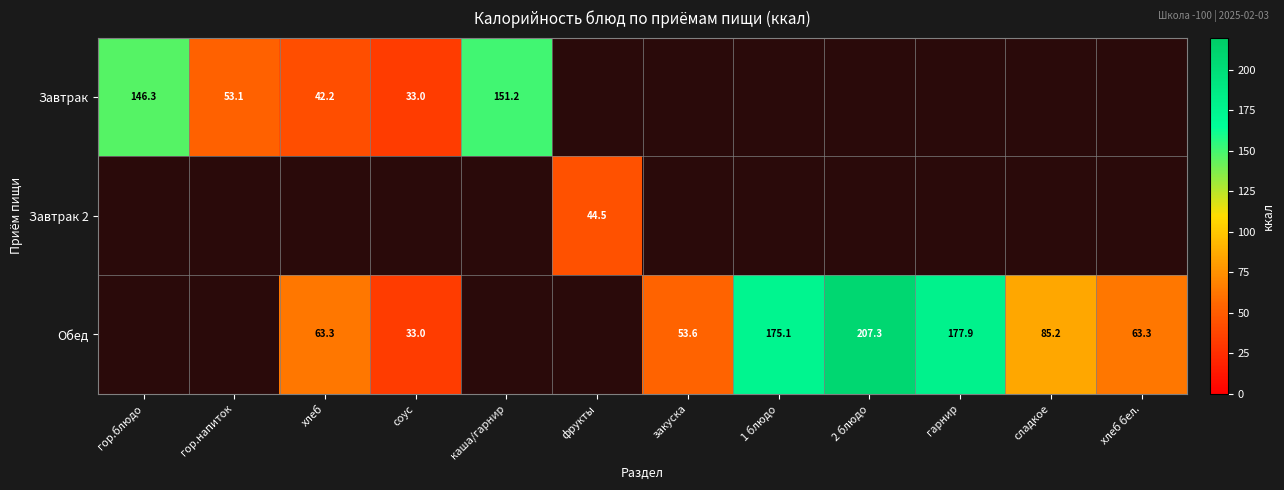

At how many categories does at least one series exceed 105?

5